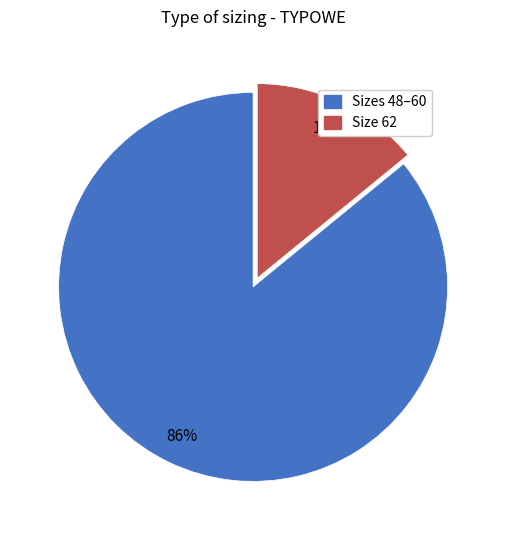

Does any single category account for the majority?

Yes